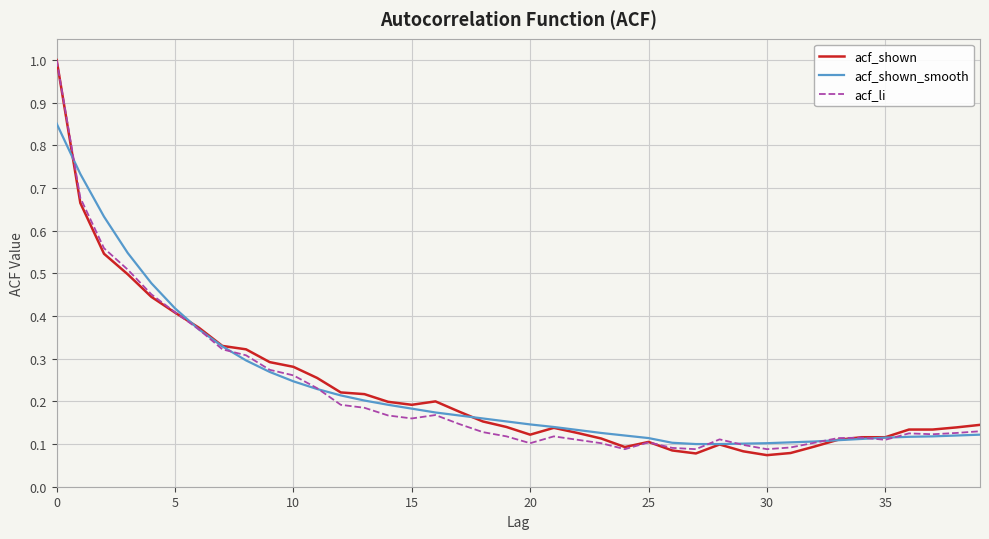

Which series has the largest range (max minus min)?

acf_shown